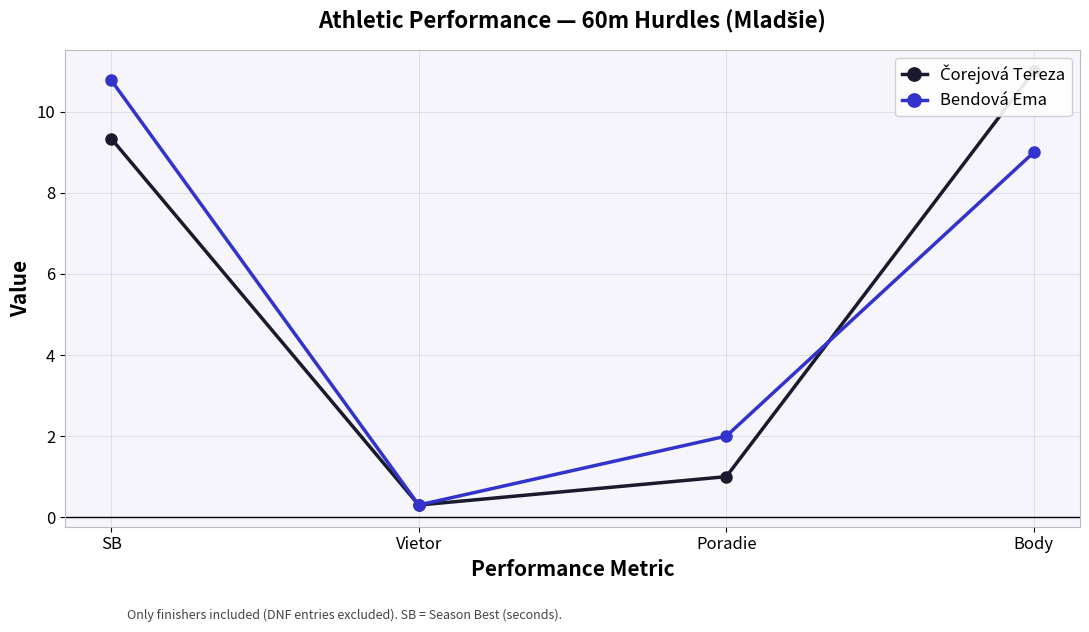

Which series has the widest spread of values?

Čorejová Tereza